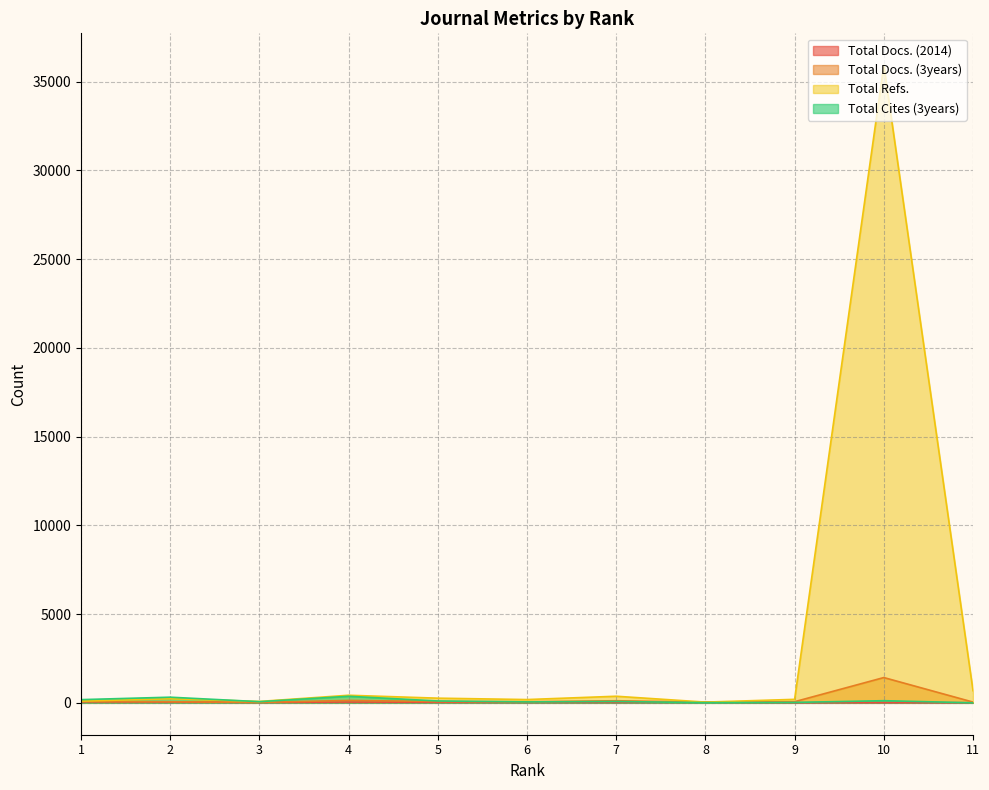

How many values in the Total Refs. series are below 230?

5